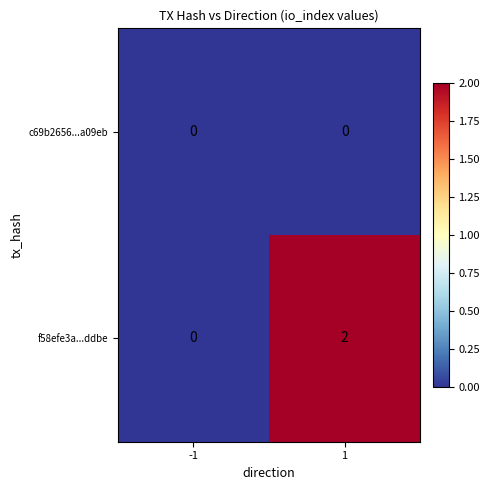

What is the total value across all series at 1?

2